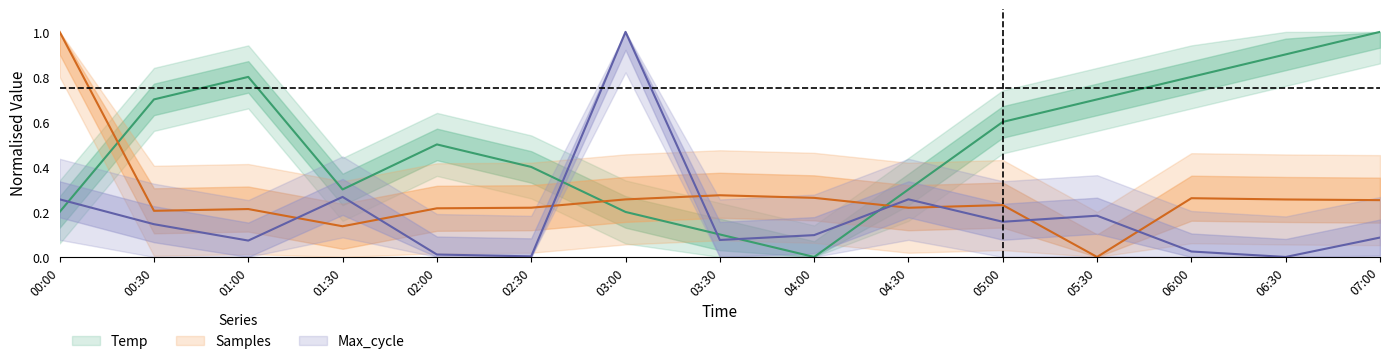

What are all the series names shown in the legend?

Temp, Samples, Max_cycle